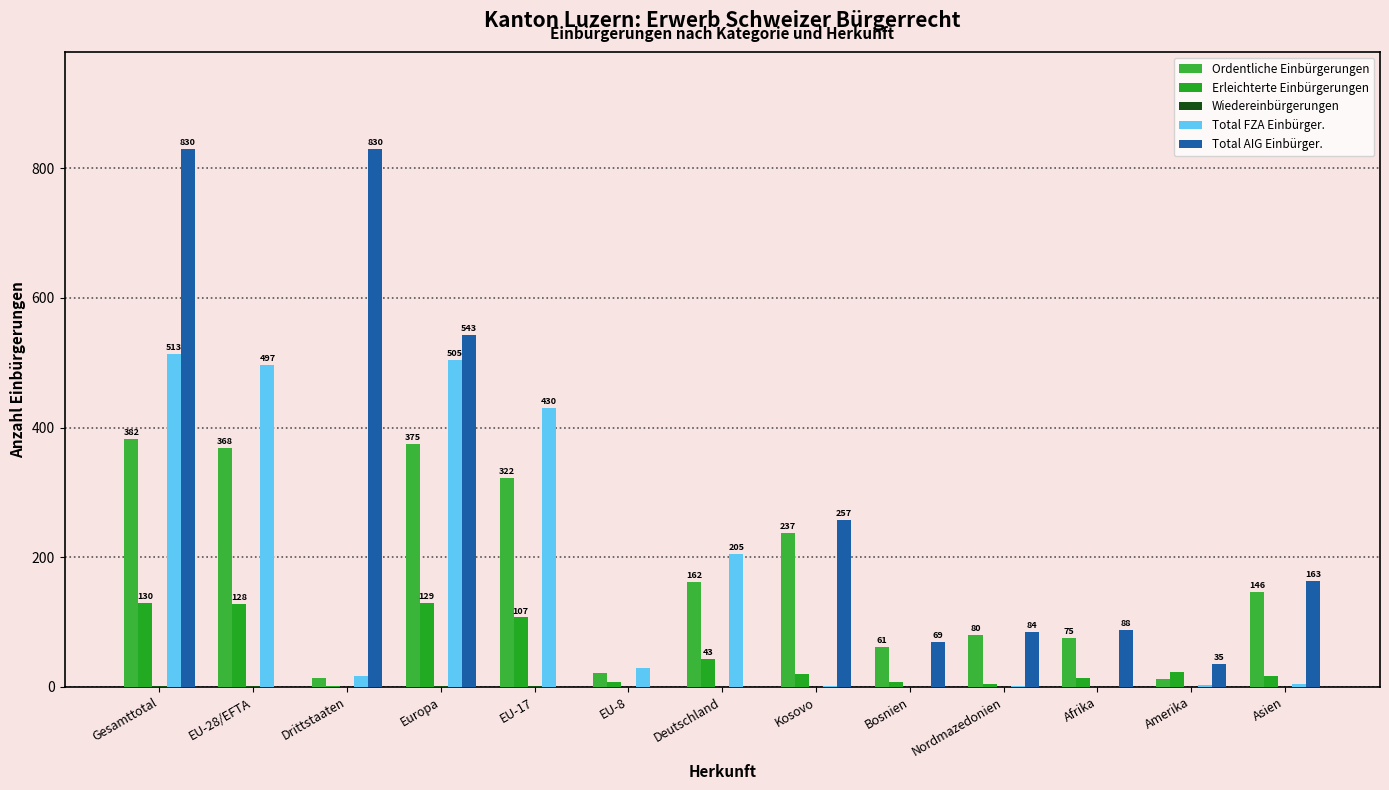

The value of Total FZA Einbürger. at EU-8 is 10. True or false?

False